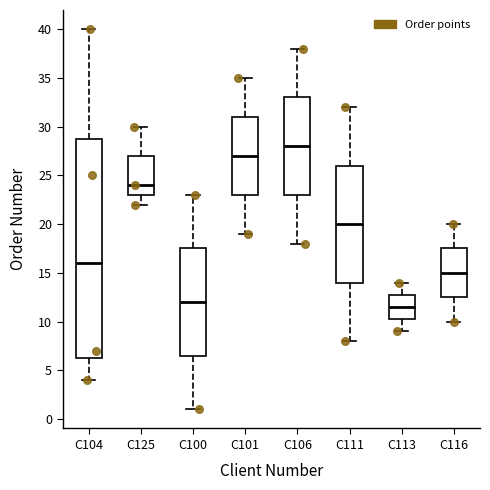

Which box's median line is the highest?

C106